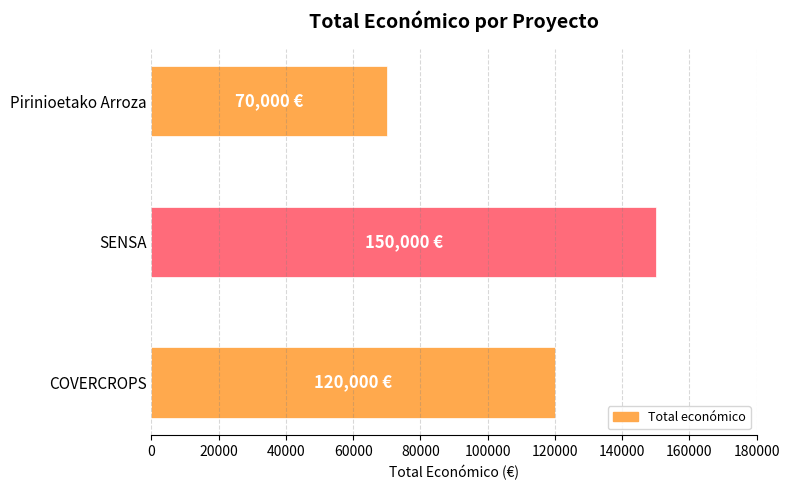

What is the sum of the values at Pirinioetako Arroza and COVERCROPS?

190000